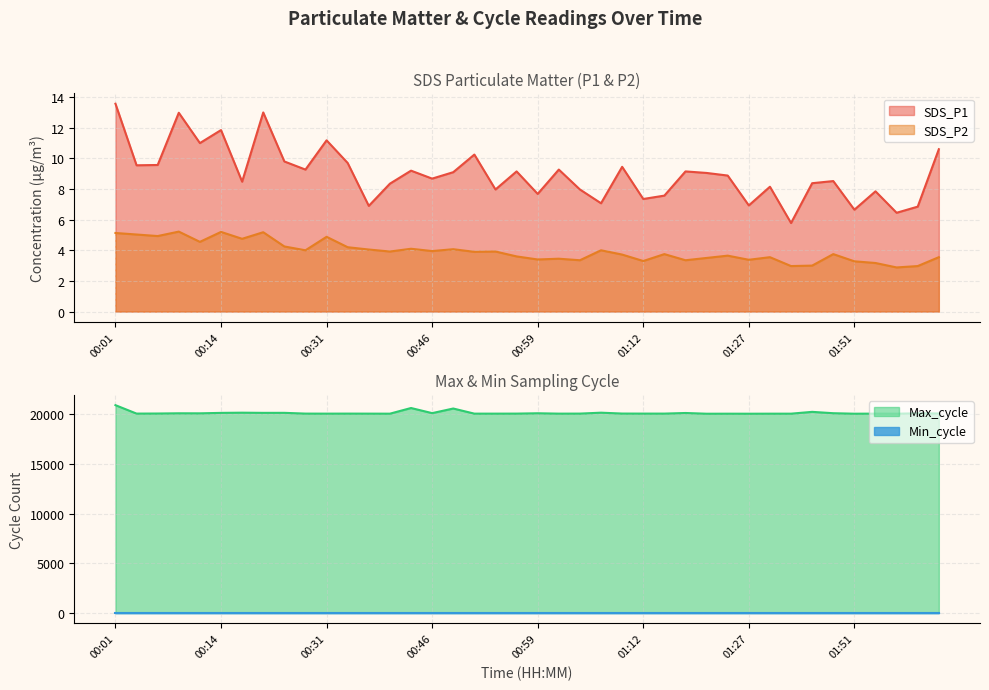

What is the label of the 30th point from the right?

00:31